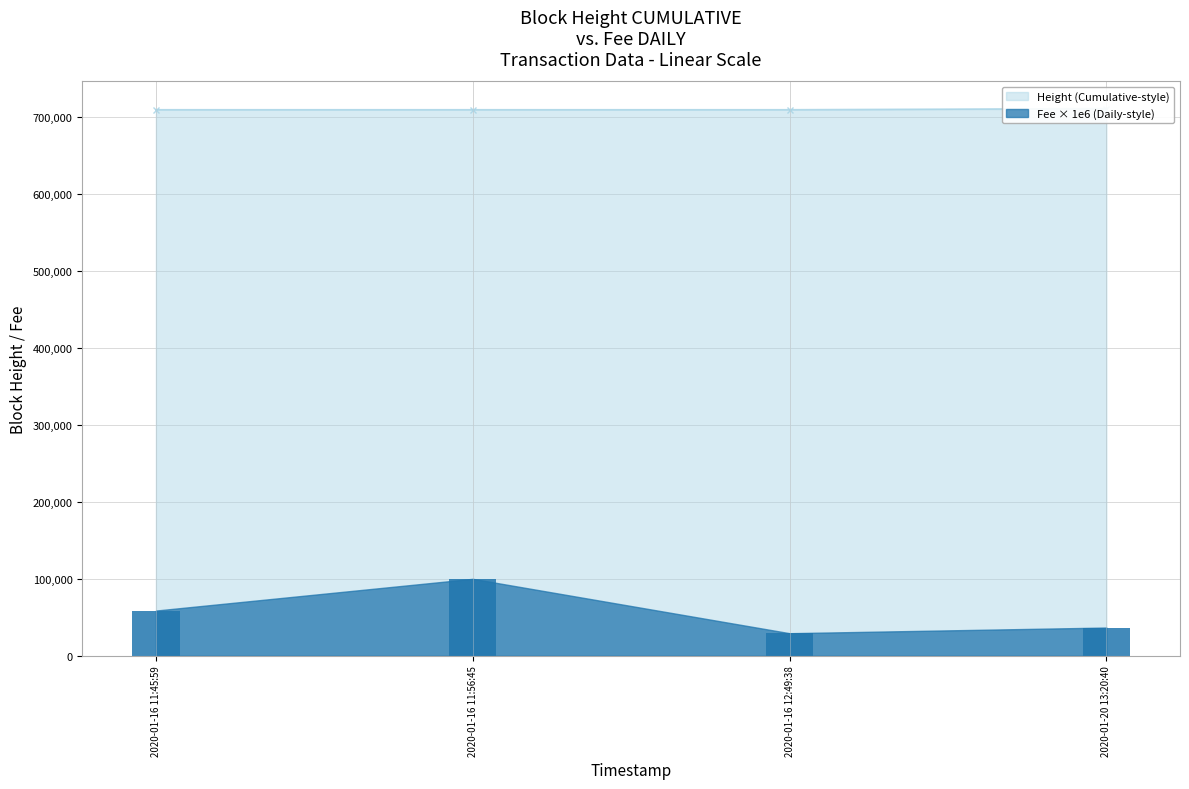

At which label does Fee first exceed 58800?

2020-01-16 11:56:45